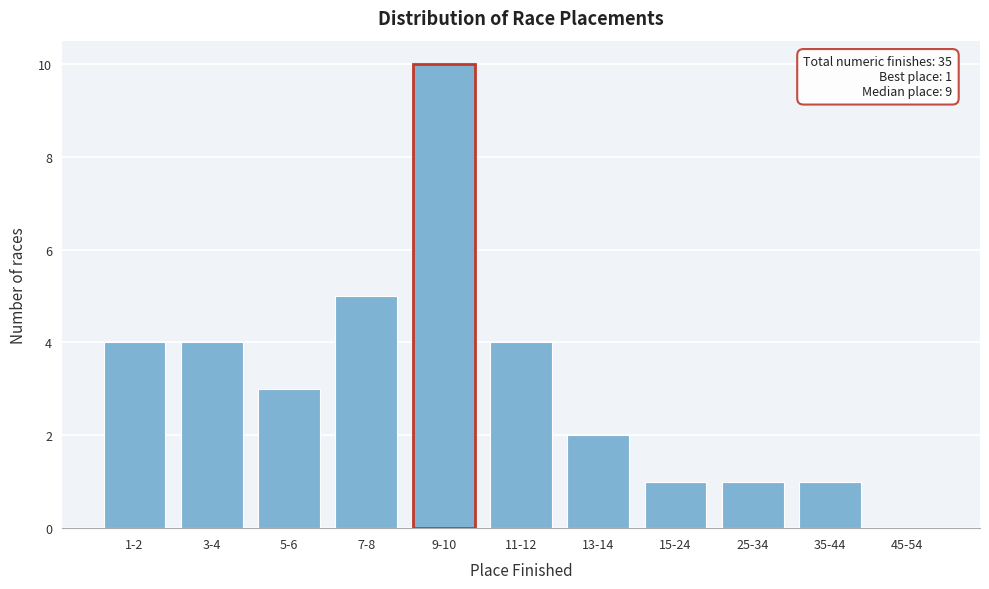

Reading left to right, what are all the values shown in this chart?

1-2=4	3-4=4	5-6=3	7-8=5	9-10=10	11-12=4	13-14=2	15-24=1	25-34=1	35-44=1	45-54=0